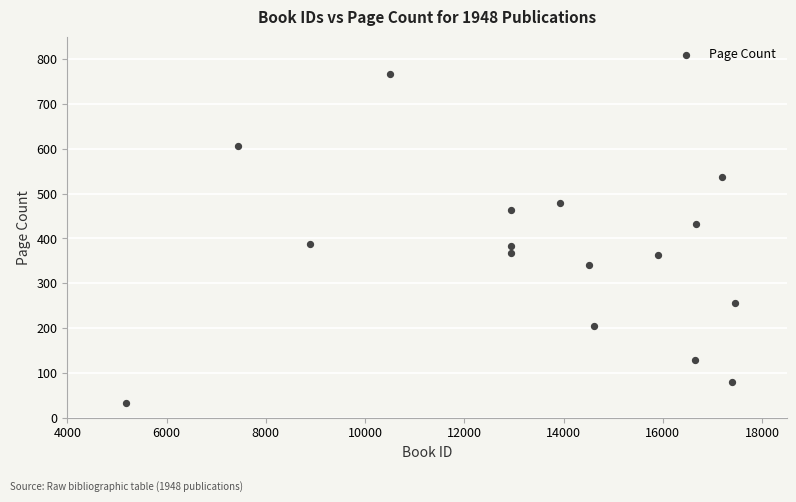

What is the range of Y values (max minus min)?

736